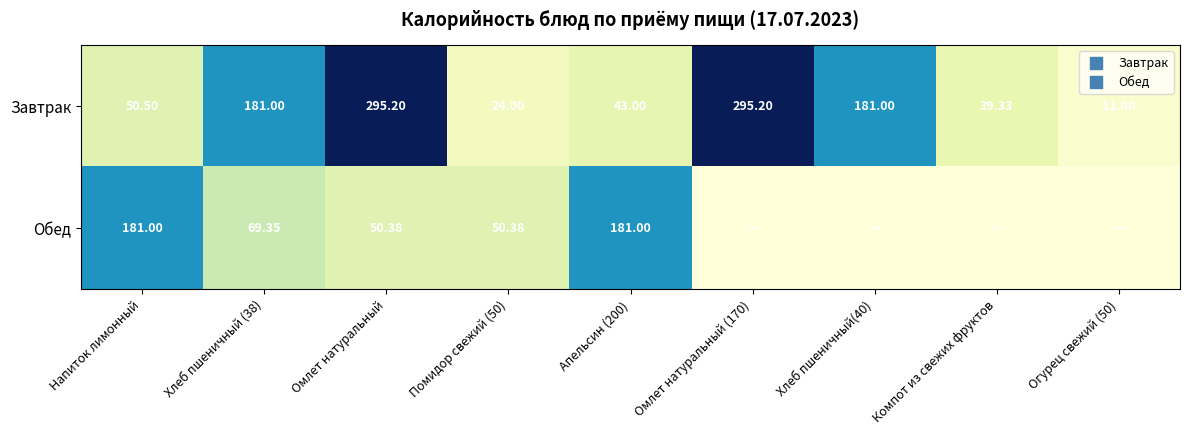

What is the minimum value for Завтрак?

11.0